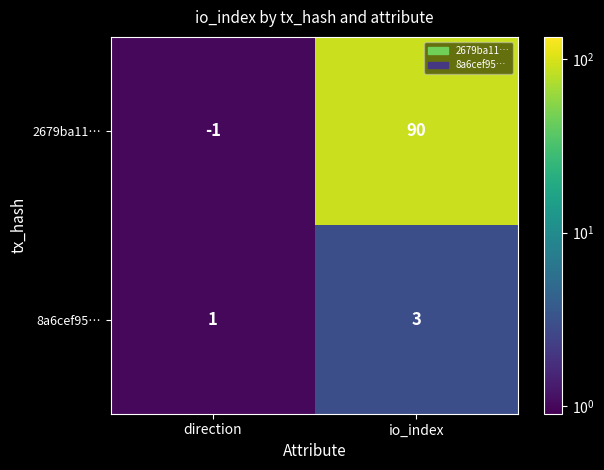

Reading left to right, extract all data points from this chart.

2679ba11…: -1	90
8a6cef95…: 1	3